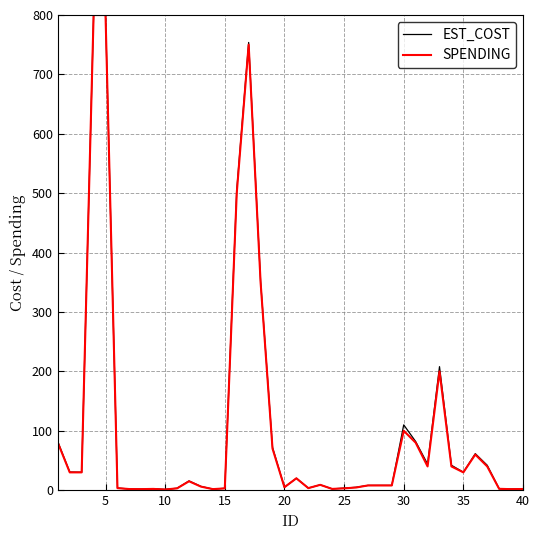

Which series has the largest range (max minus min)?

SPENDING